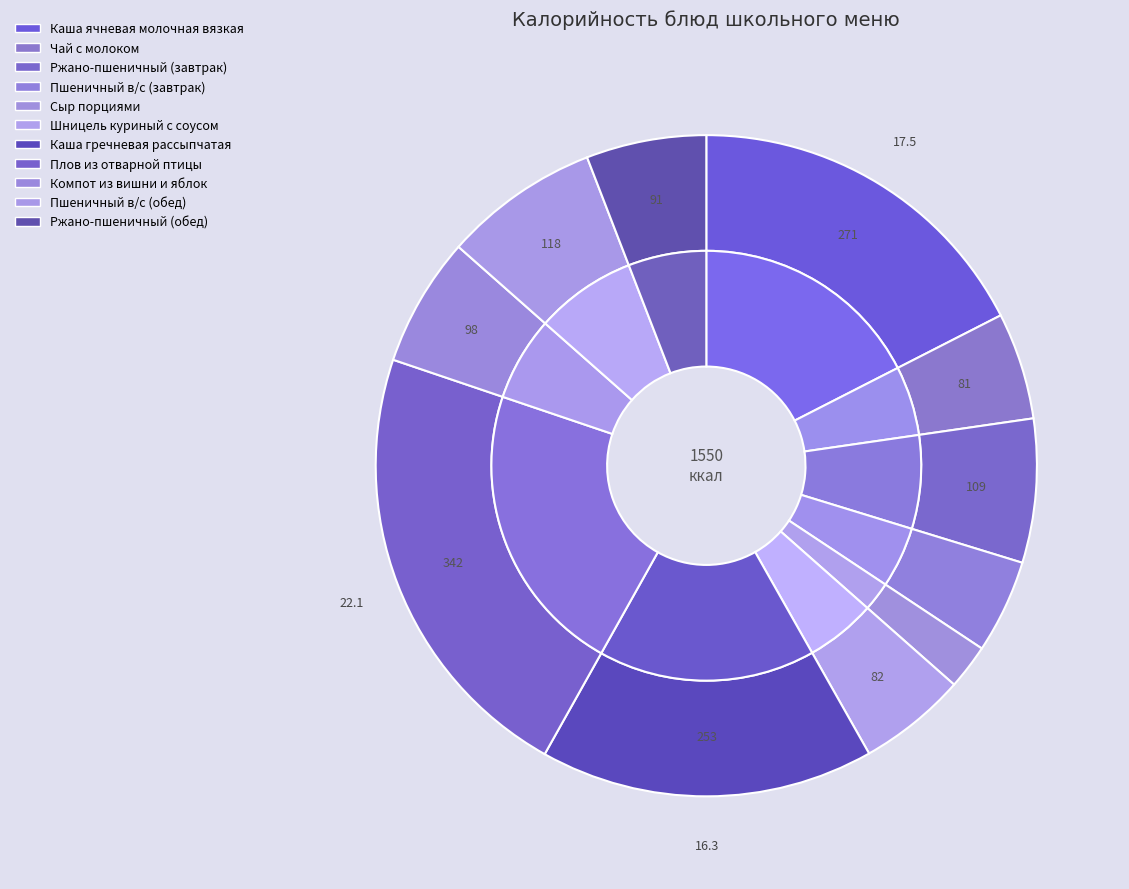

Combined, do Ржано-пшеничный (обед) and Пшеничный в/с (обед) account for over 50%?

No